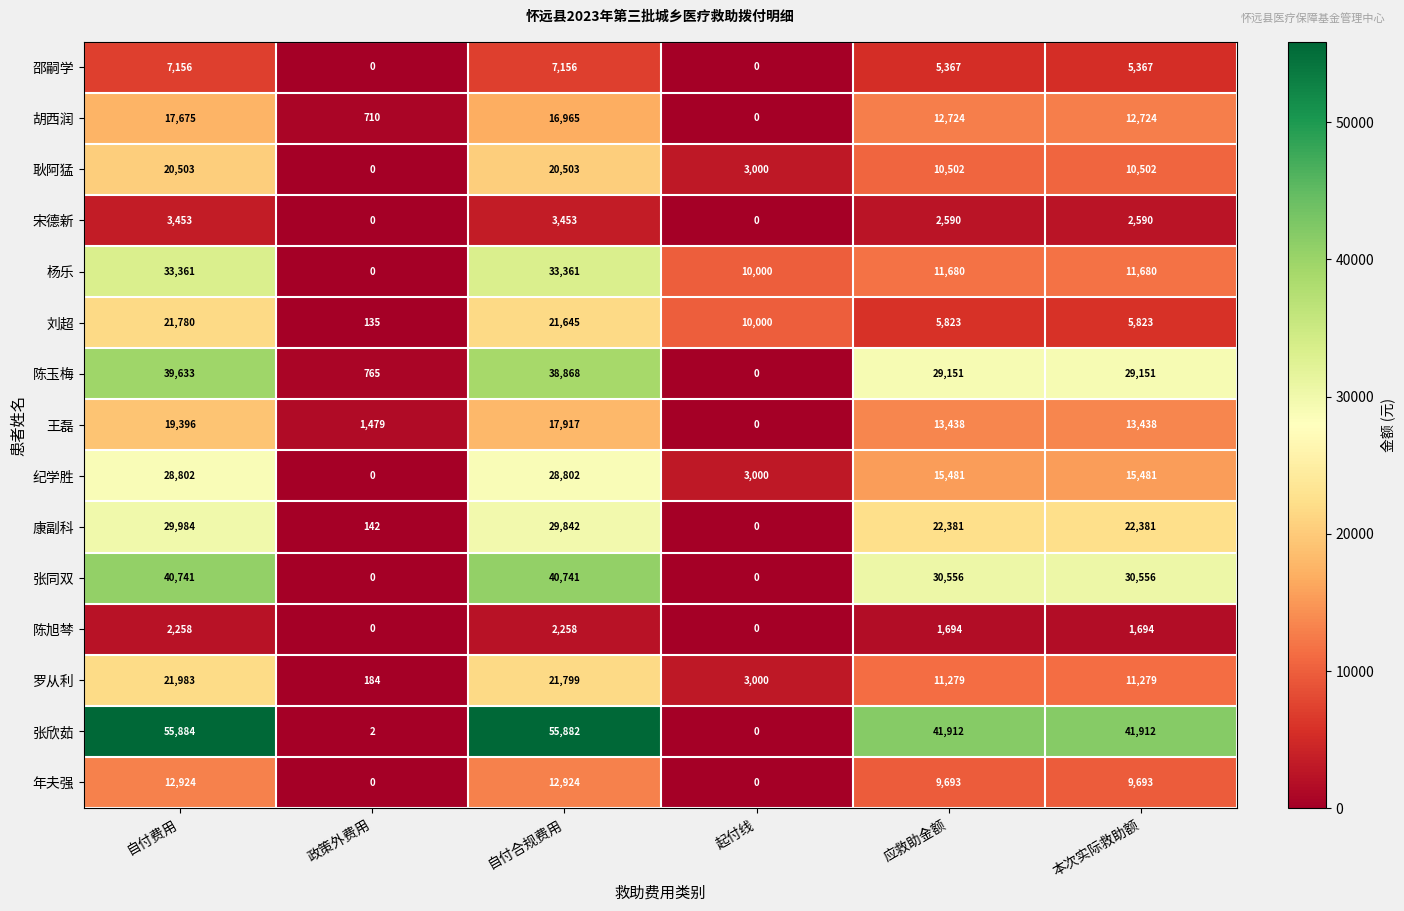

True or false: 张欣茹 has a value of 3 at 政策外费用.

False